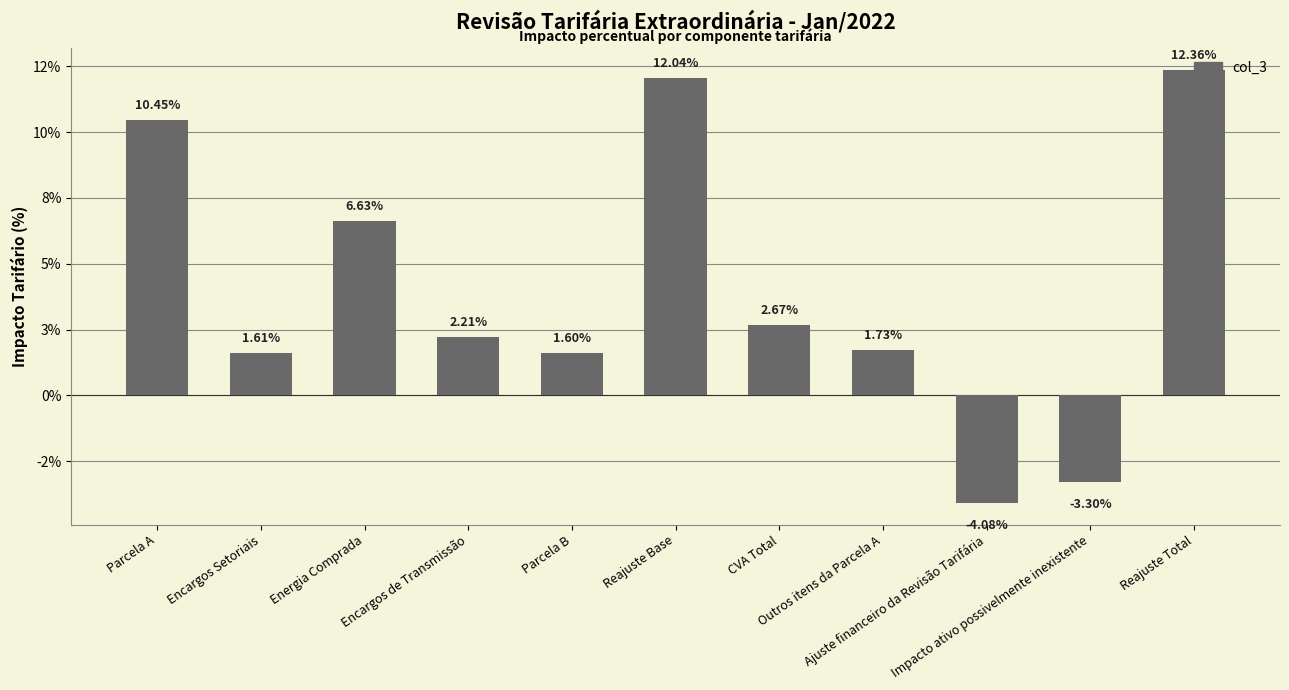

Are the bars horizontal?

No